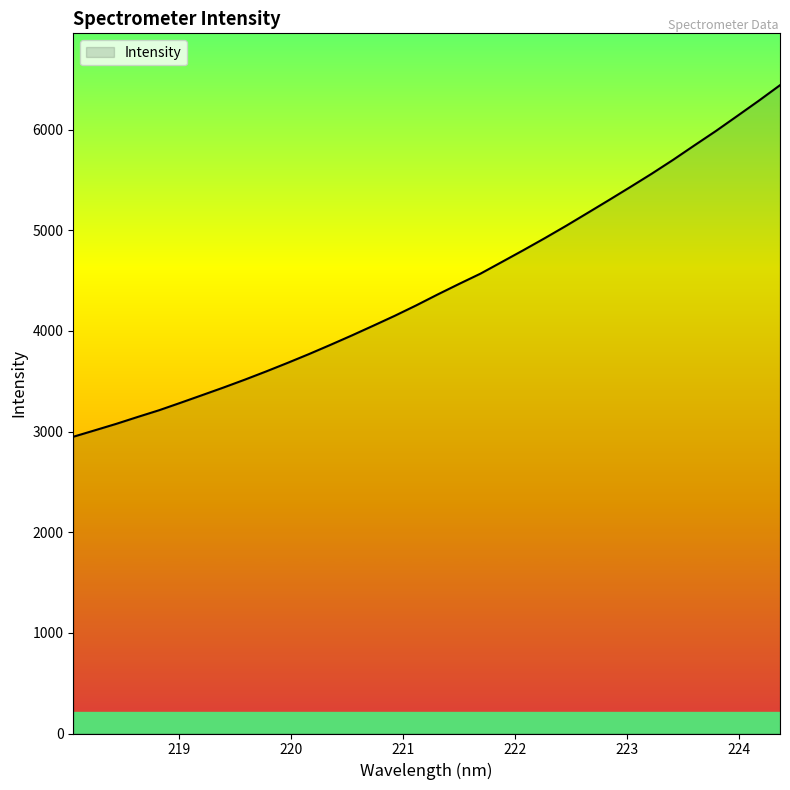

What is the smallest value displayed?

2948.3